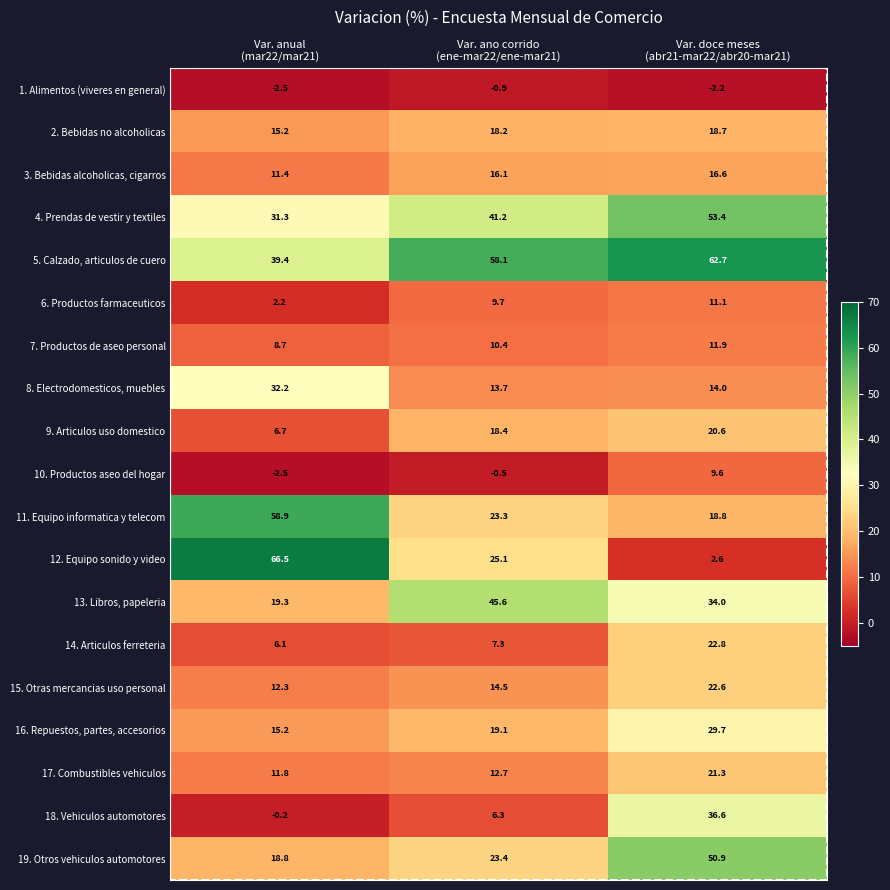

What is the difference between the highest and lowest values at Var. ano corrido
(ene-mar22/ene-mar21)?

59.0